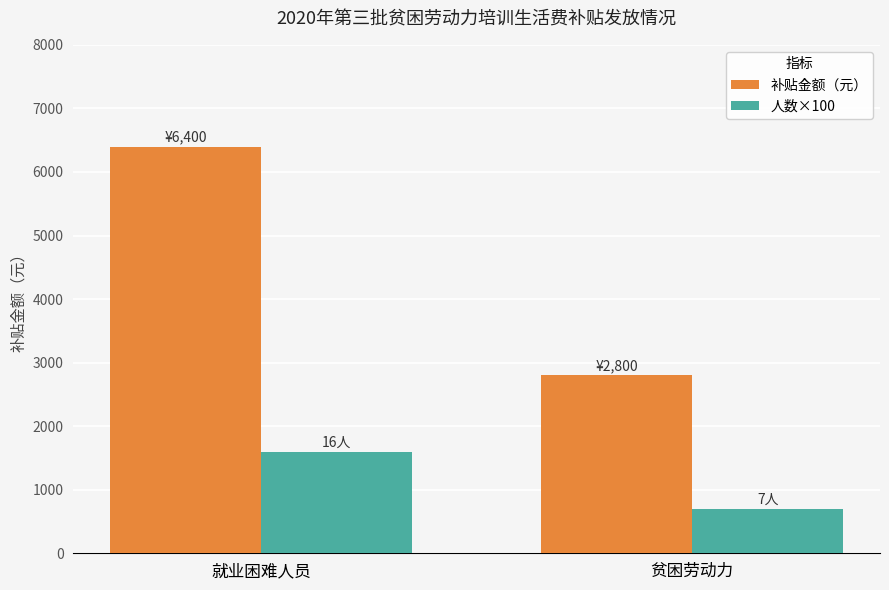

Reading left to right, list all the values displayed in this chart.

补贴金额（元）: 6400	2800
人数×100: 1600	700